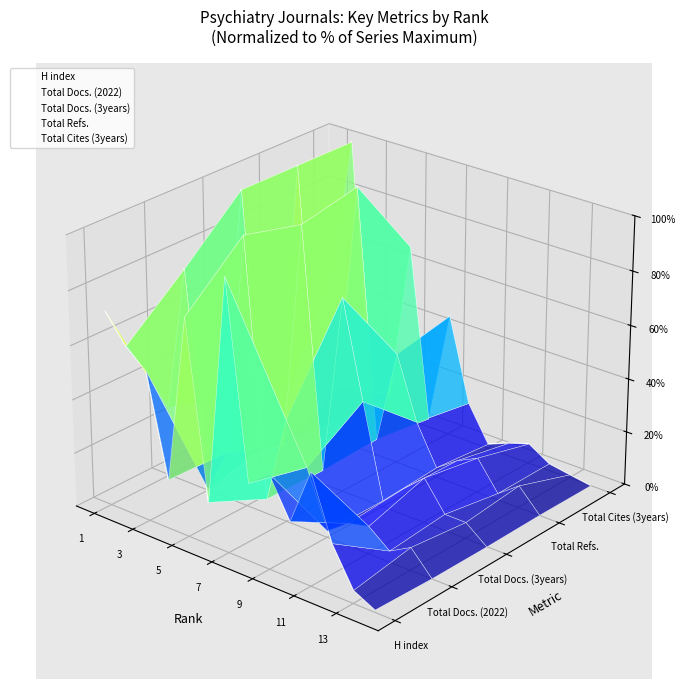

True or false: H index and Total Docs. (3years) intersect in this chart.

True